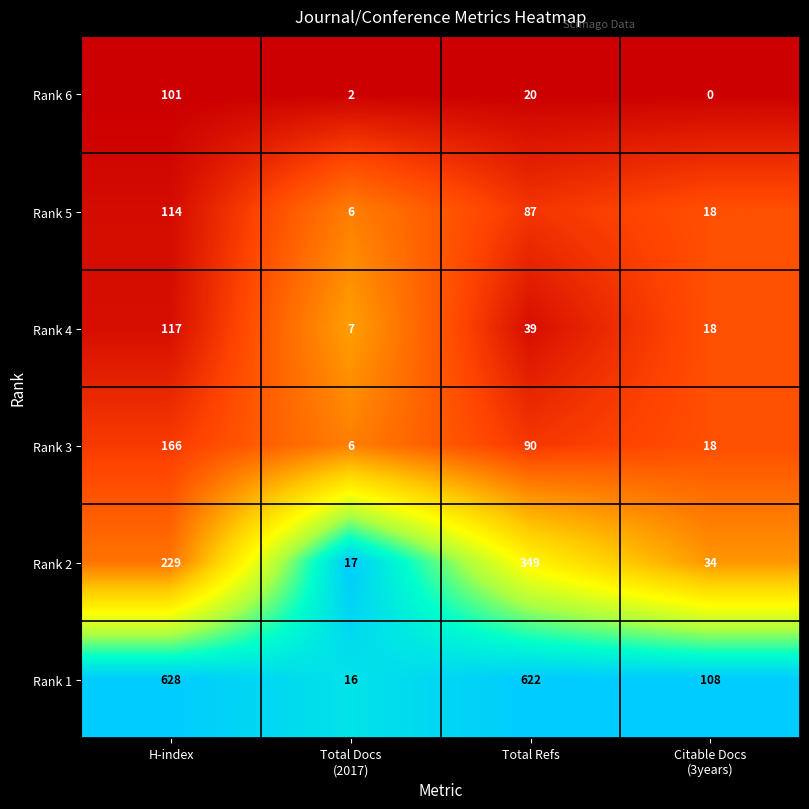

Where does the Rank 4 series first go above 39?

H-index